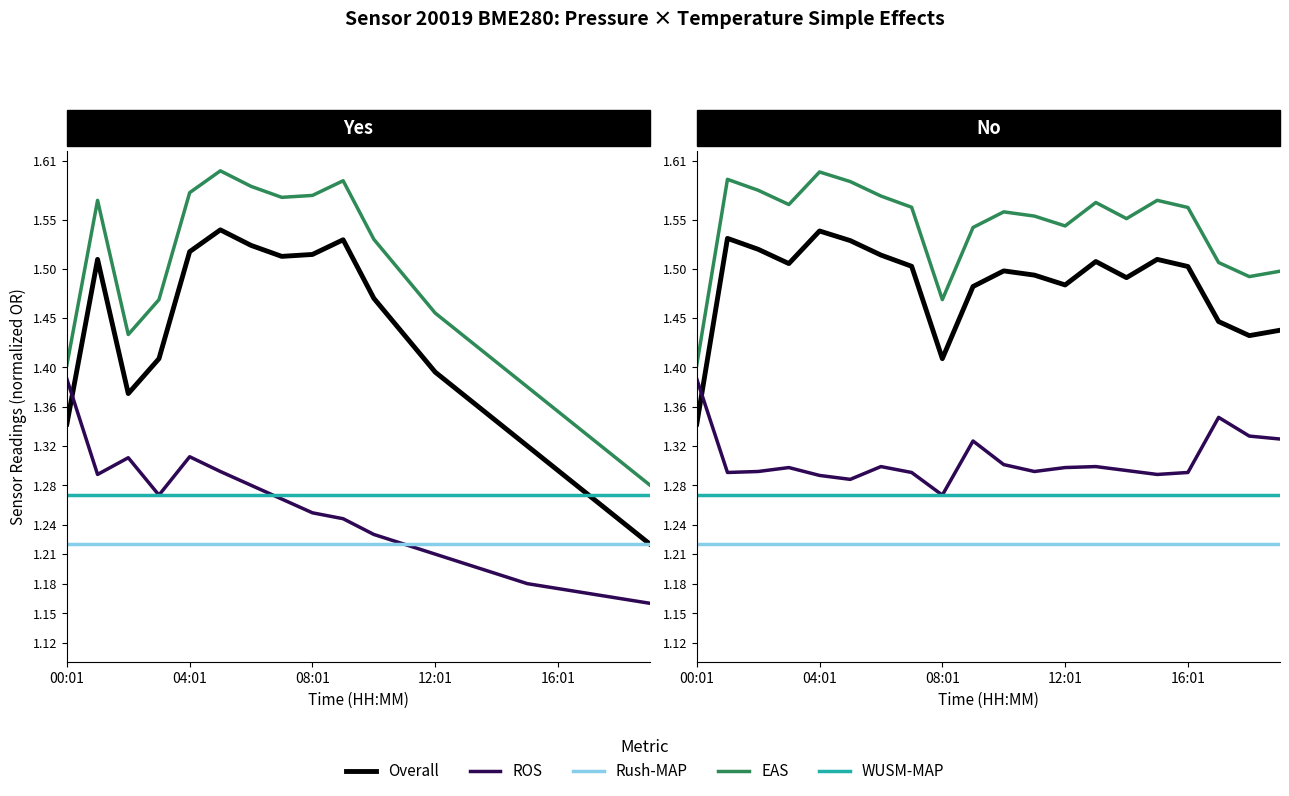

Is the value of pressure_alt at 00:01 greater than the value of humidity at 5?

Yes